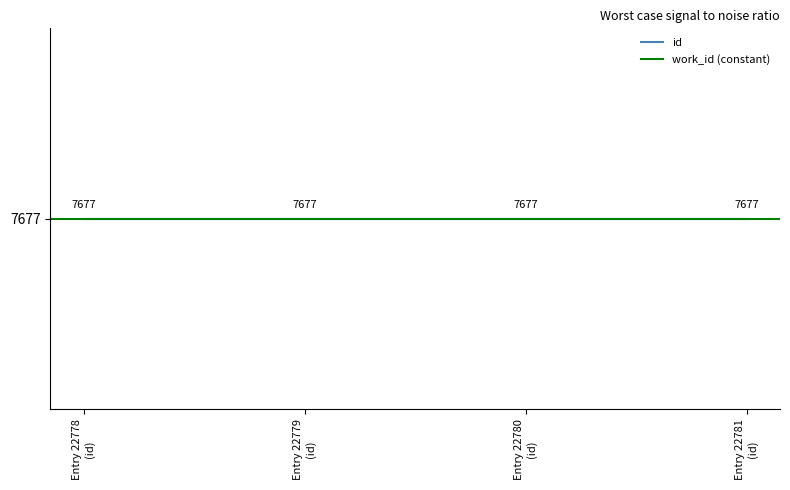

Rank the categories by value from highest to lowest.

22781, 22780, 22779, 22778